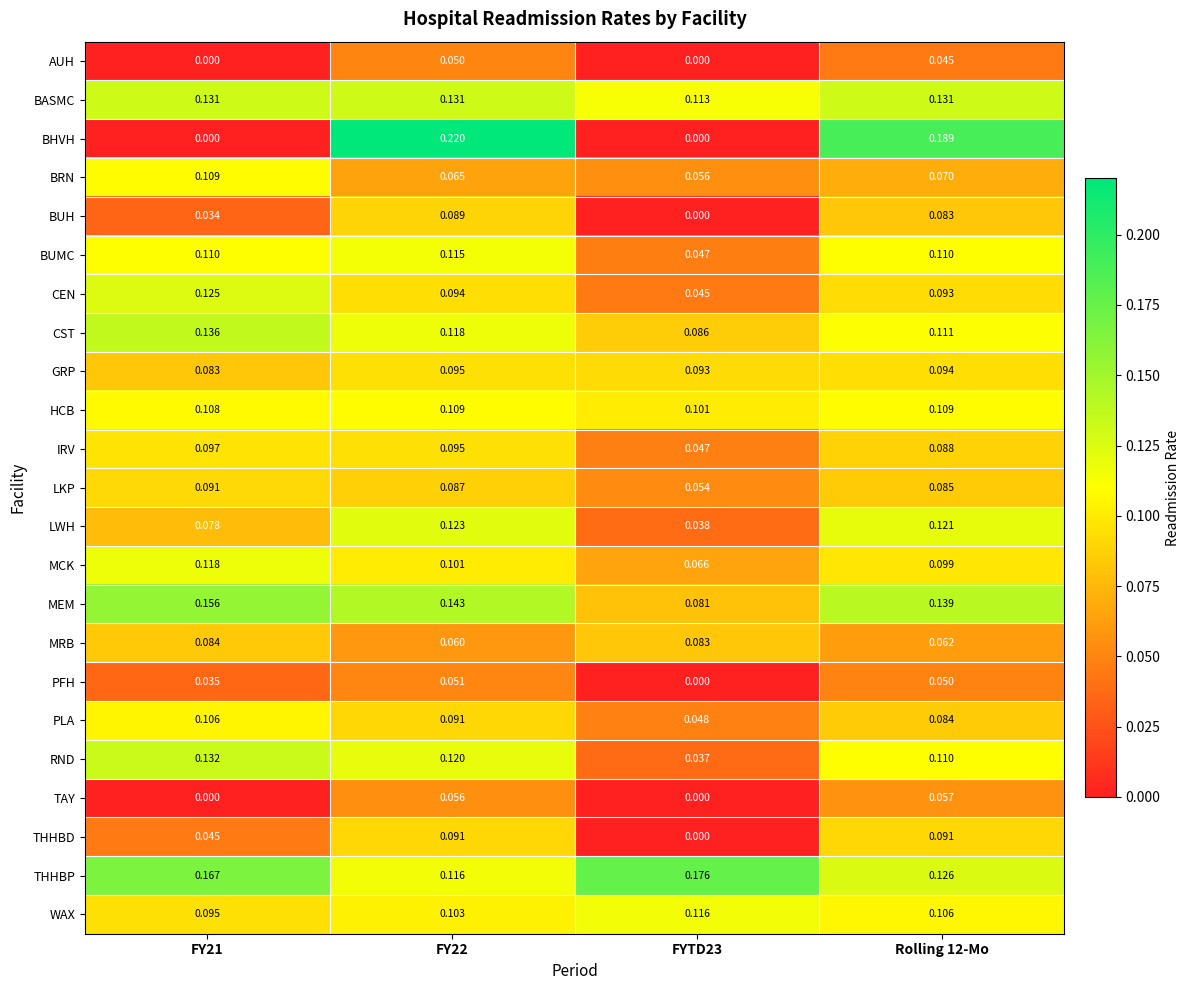

At which category is the sum across all series the highest?

FY22